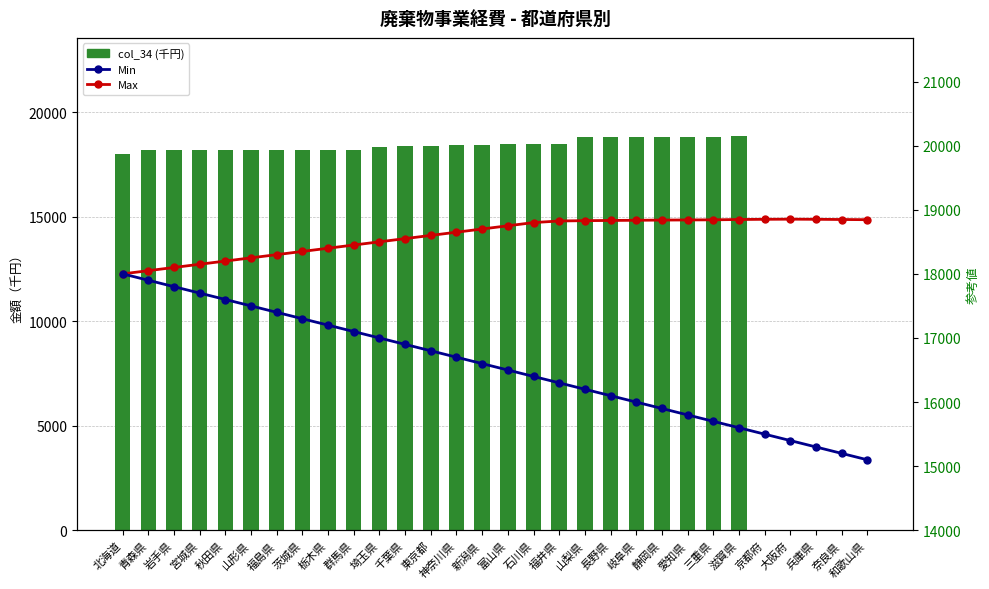

At which label is Min closest to 16550?

新潟県